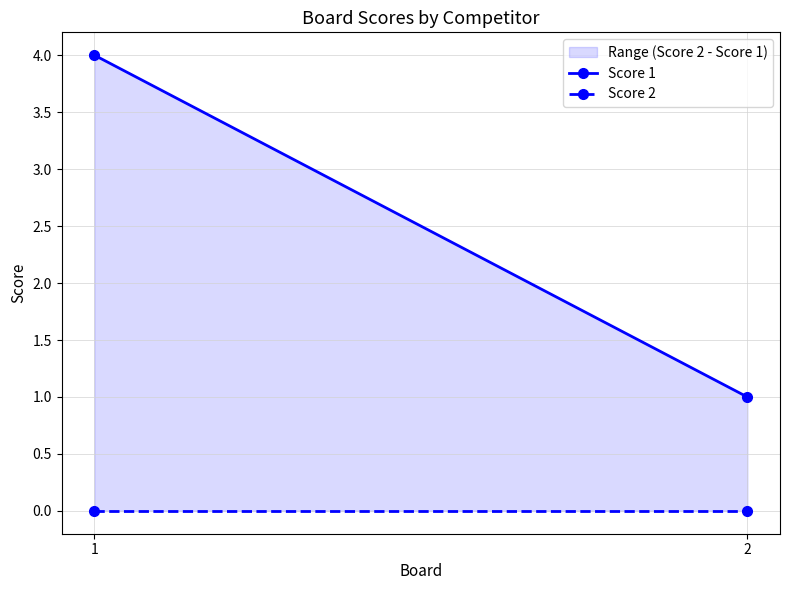

List the series in order of their overall mean, highest first.

Score 1, Score 2